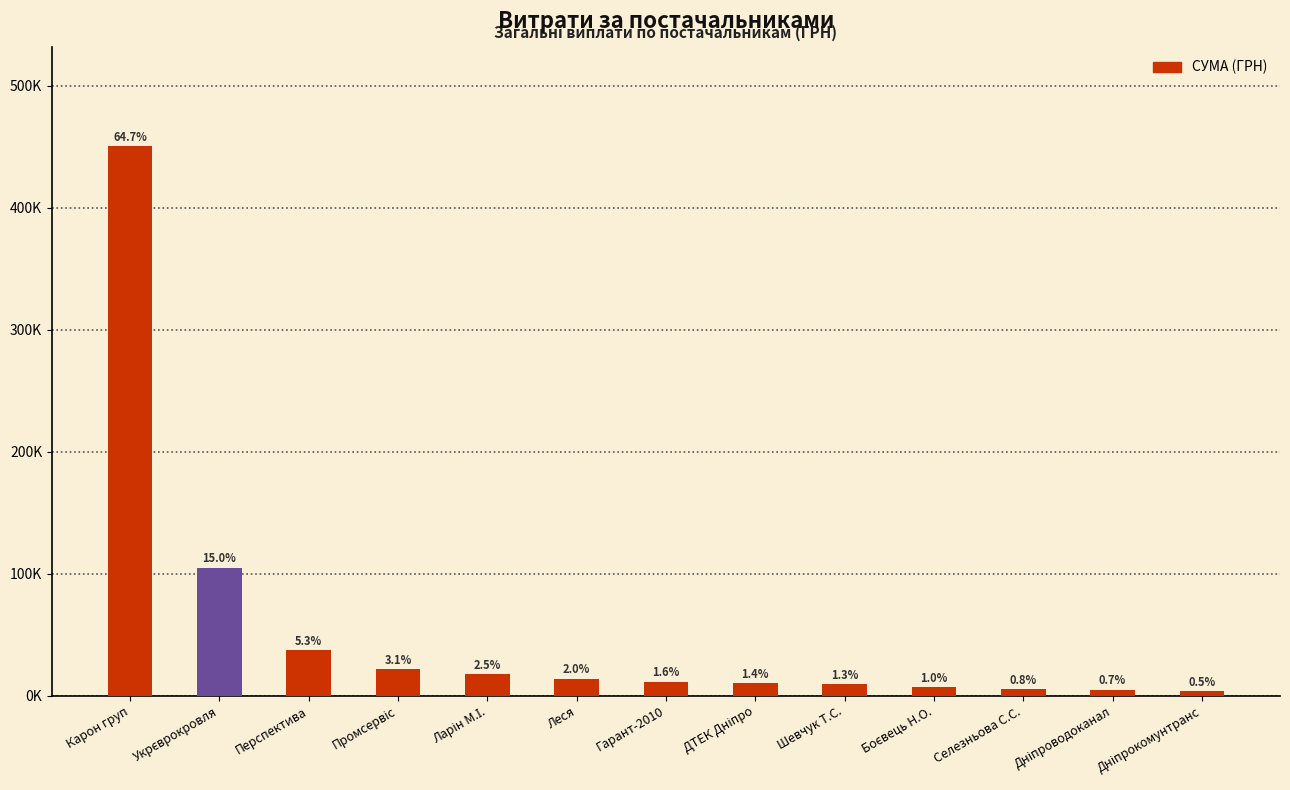

Does the chart contain any negative values?

No